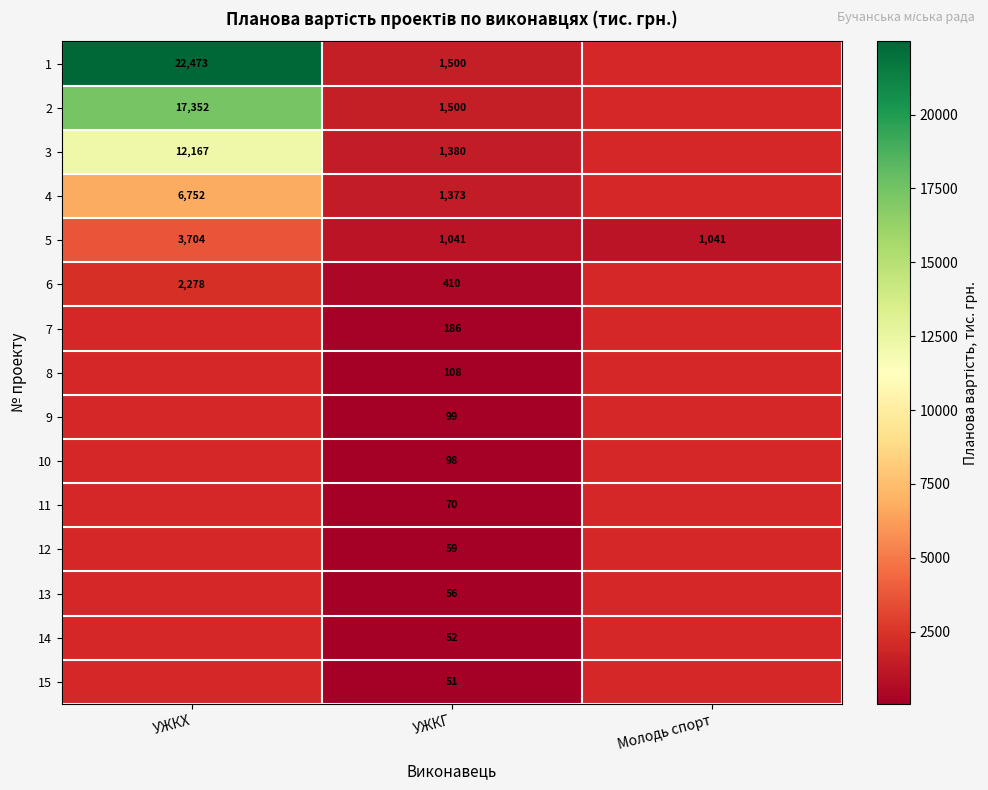

Which series has the largest range (max minus min)?

1